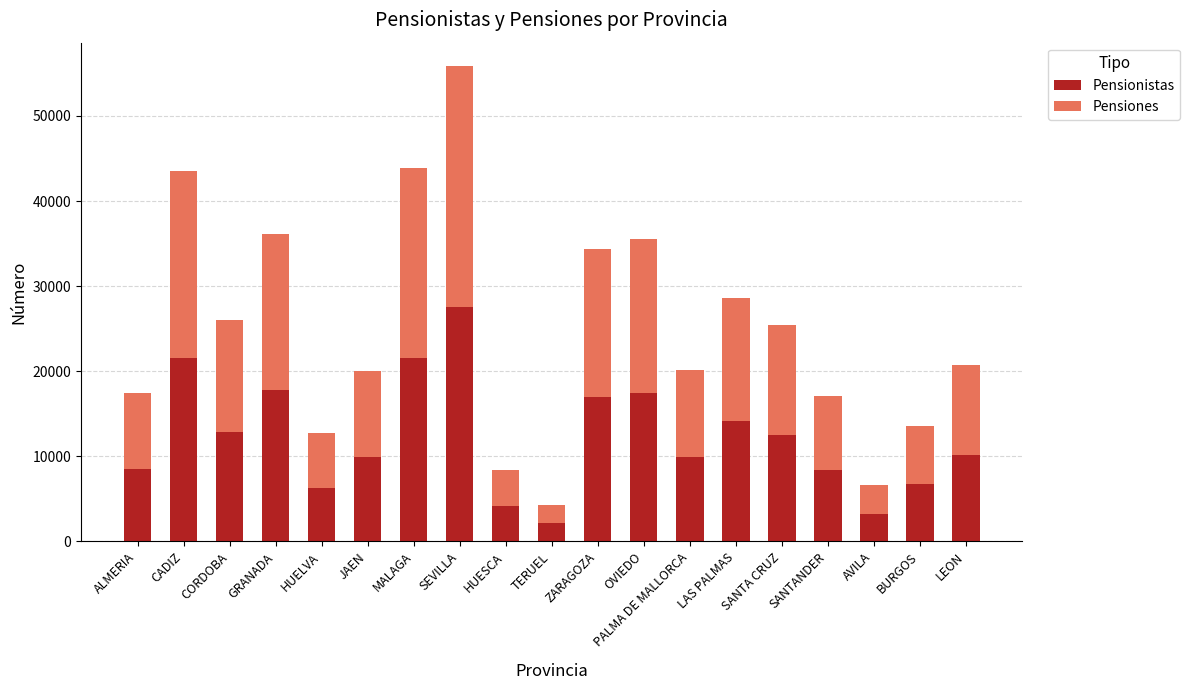

What is the sum of the Pensionistas values at LEON and HUESCA?

14320